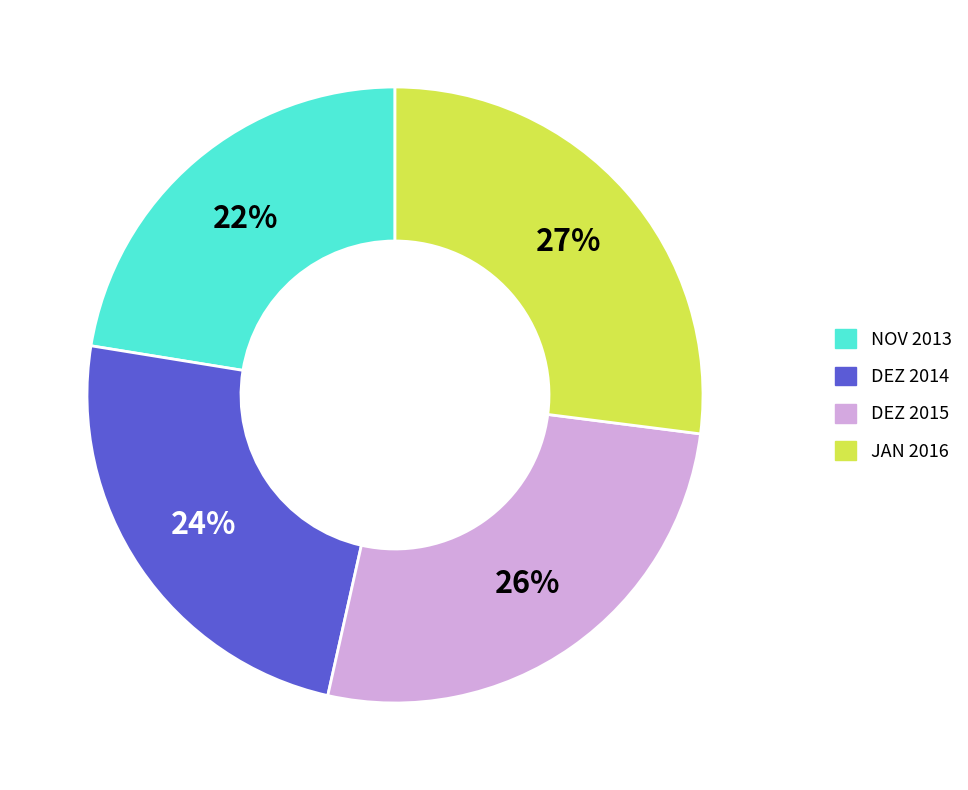

To the nearest percent, what is the average slice percentage?

25%